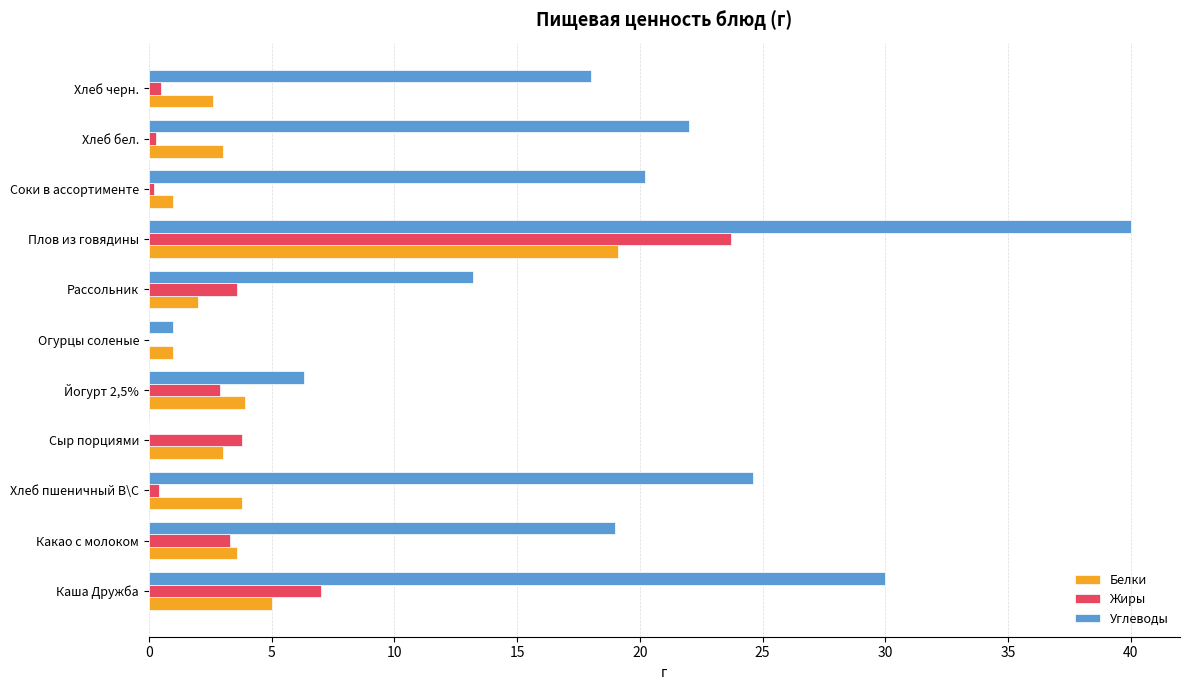

Is the value of Белки at Какао с молоком greater than the value of Жиры at Хлеб черн.?

Yes